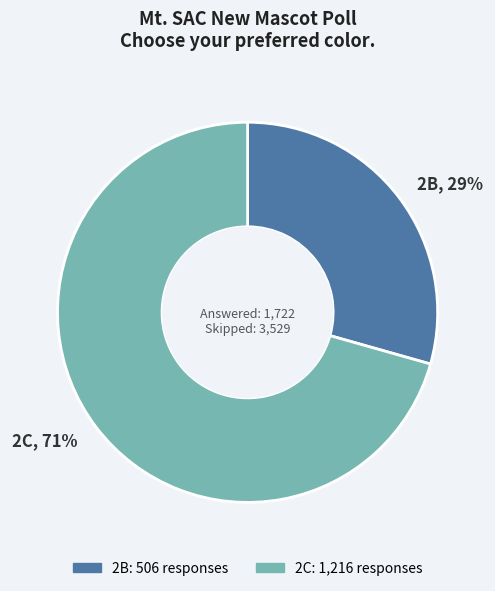

Which slice is the smallest?

2B